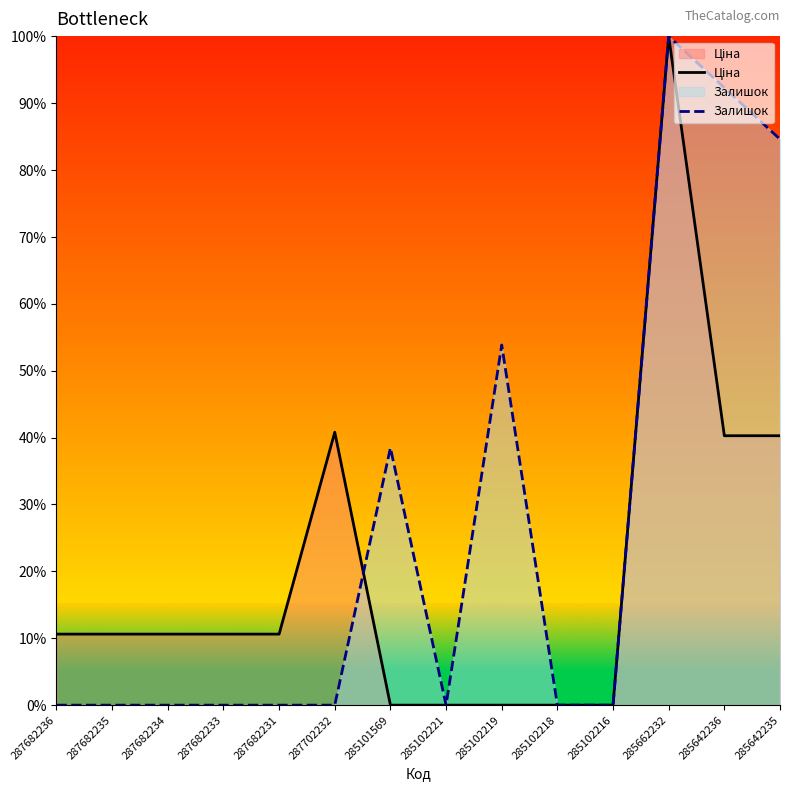

List the labels in order of Ціна value, smallest first.

285101569, 285102221, 285102219, 285102218, 285102216, 287682236, 287682235, 287682234, 287682233, 287682231, 285642236, 285642235, 287702232, 285662232